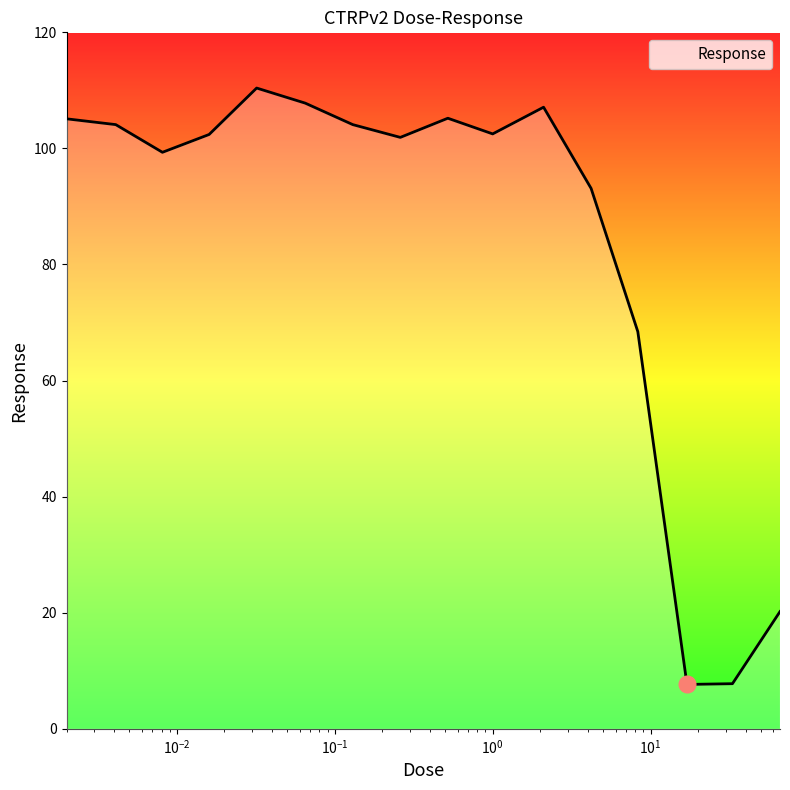

What is the maximum value shown in the chart?

110.4